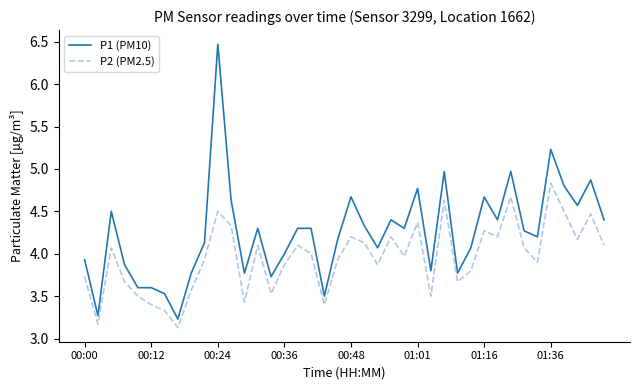

What is the minimum value shown in the chart?

3.1